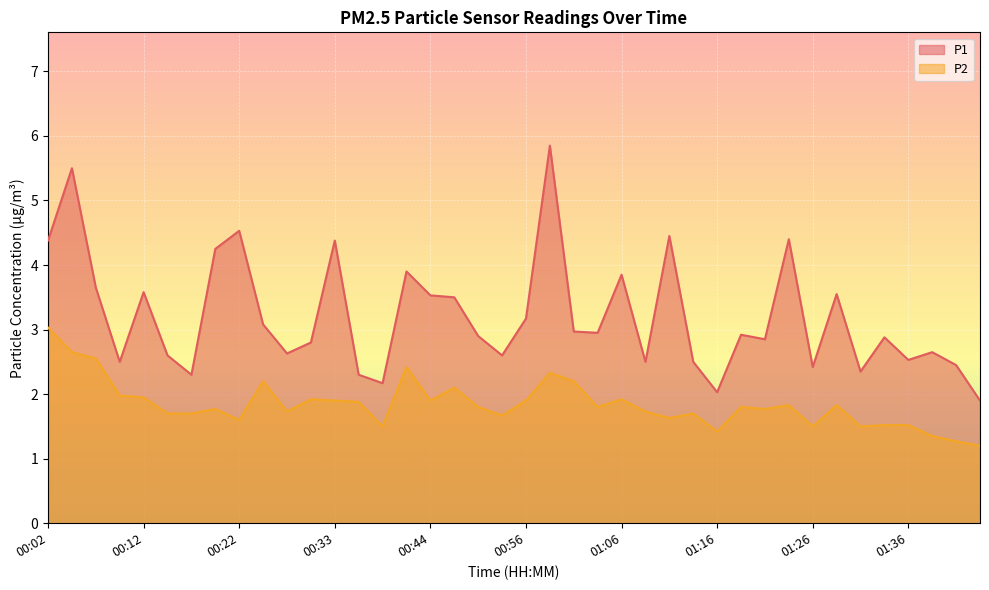

What is the label of the 16th point from the right?

01:06